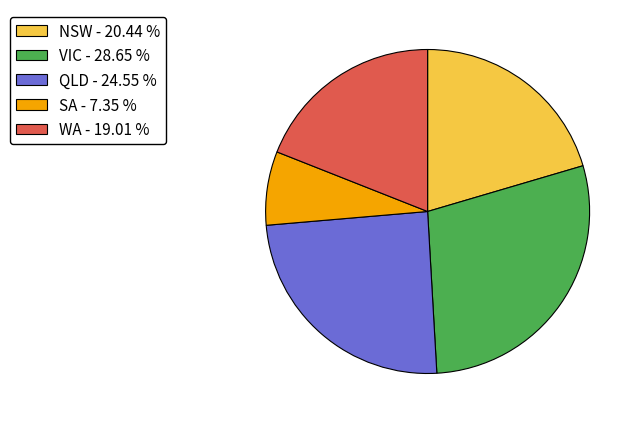

Does any single category account for the majority?

No